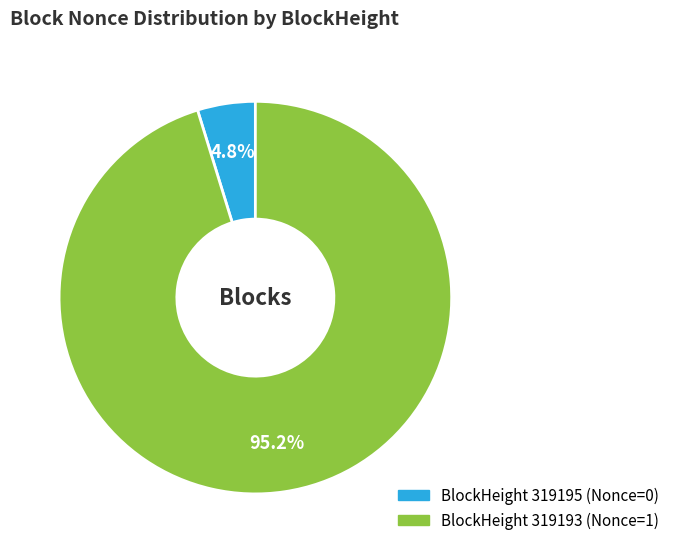

Does any single category account for the majority?

Yes